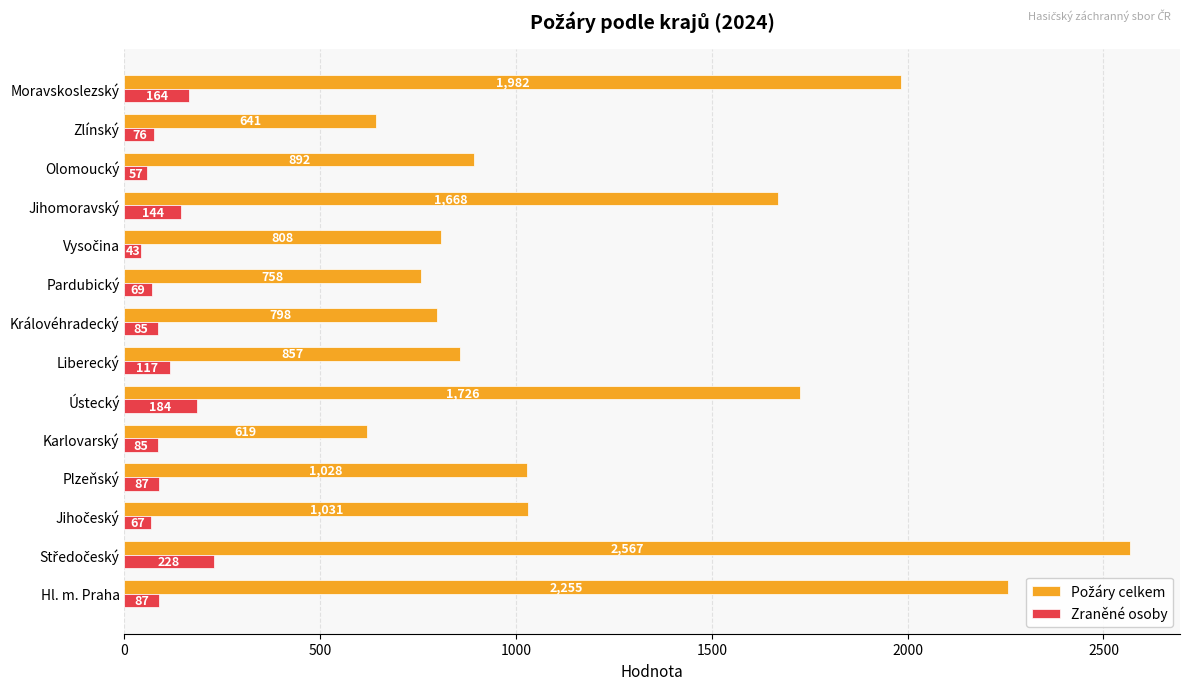

At how many categories does at least one series exceed 1529?

5